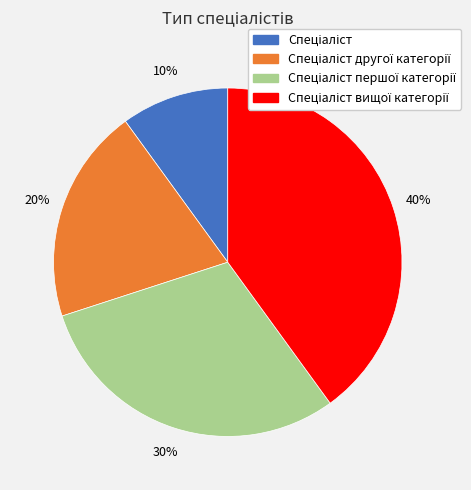

Is there a majority slice in this chart?

No